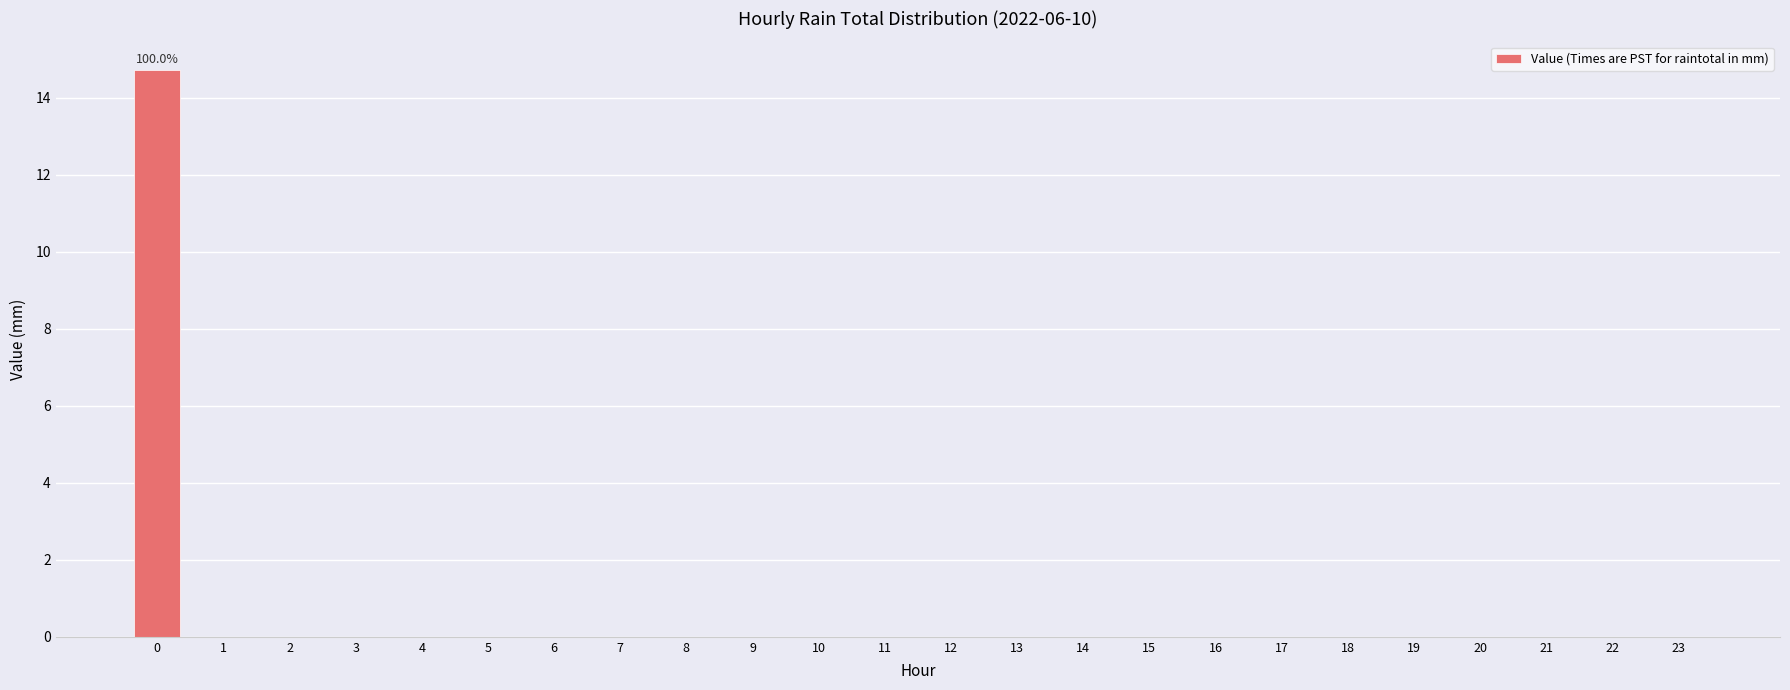

What is the sum of all values?

14.7